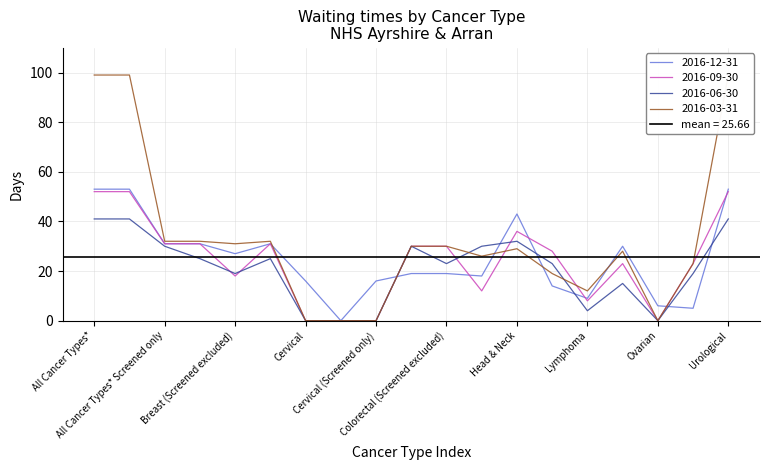

How many intersections are there between 2016-03-31 and 2016-06-30?

2